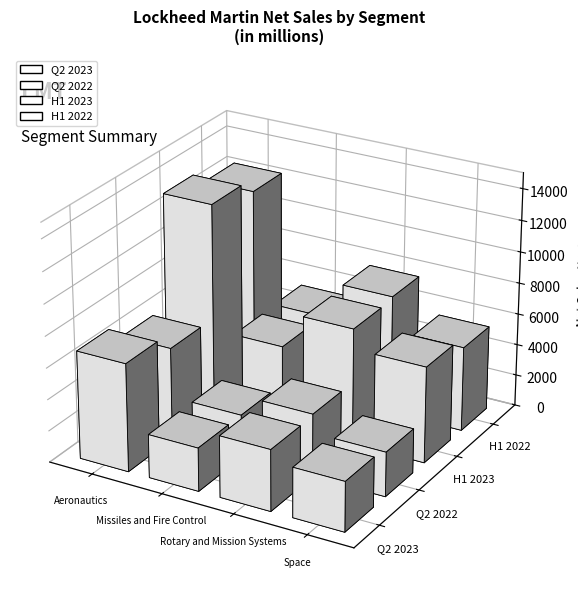

Are the bars horizontal?

No